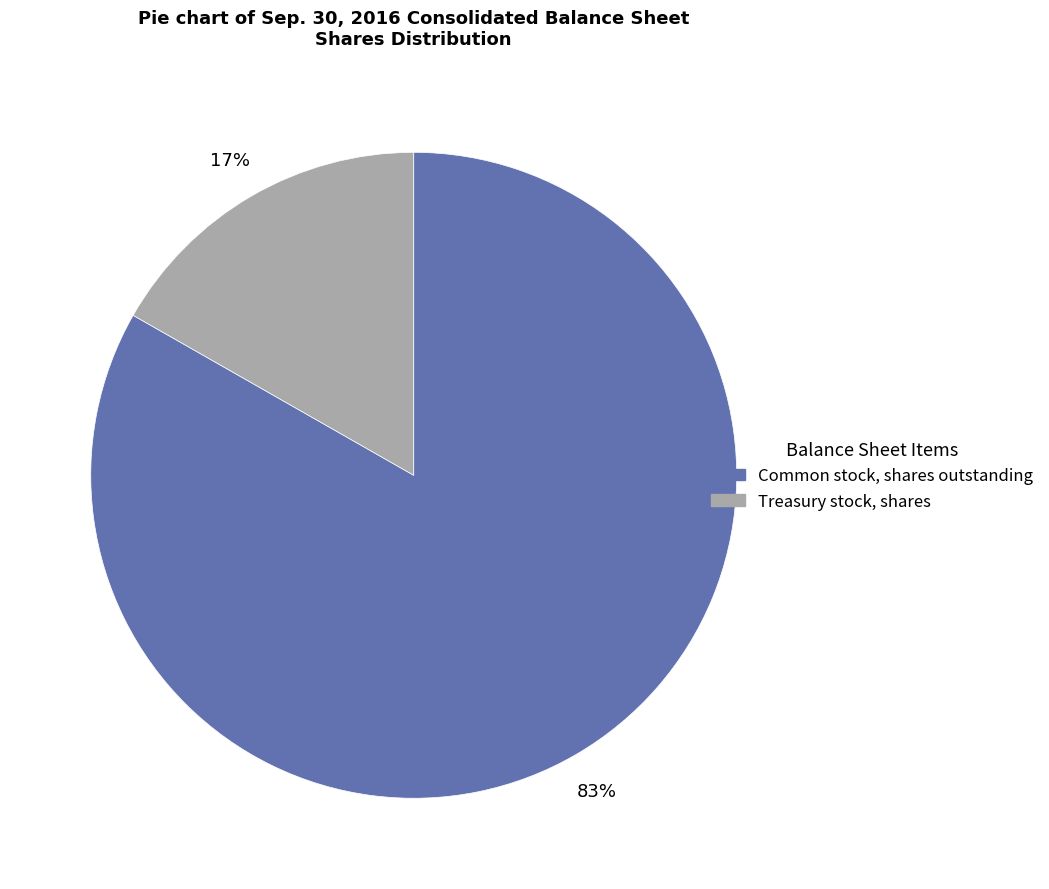

To the nearest percent, what is the average slice percentage?

50%